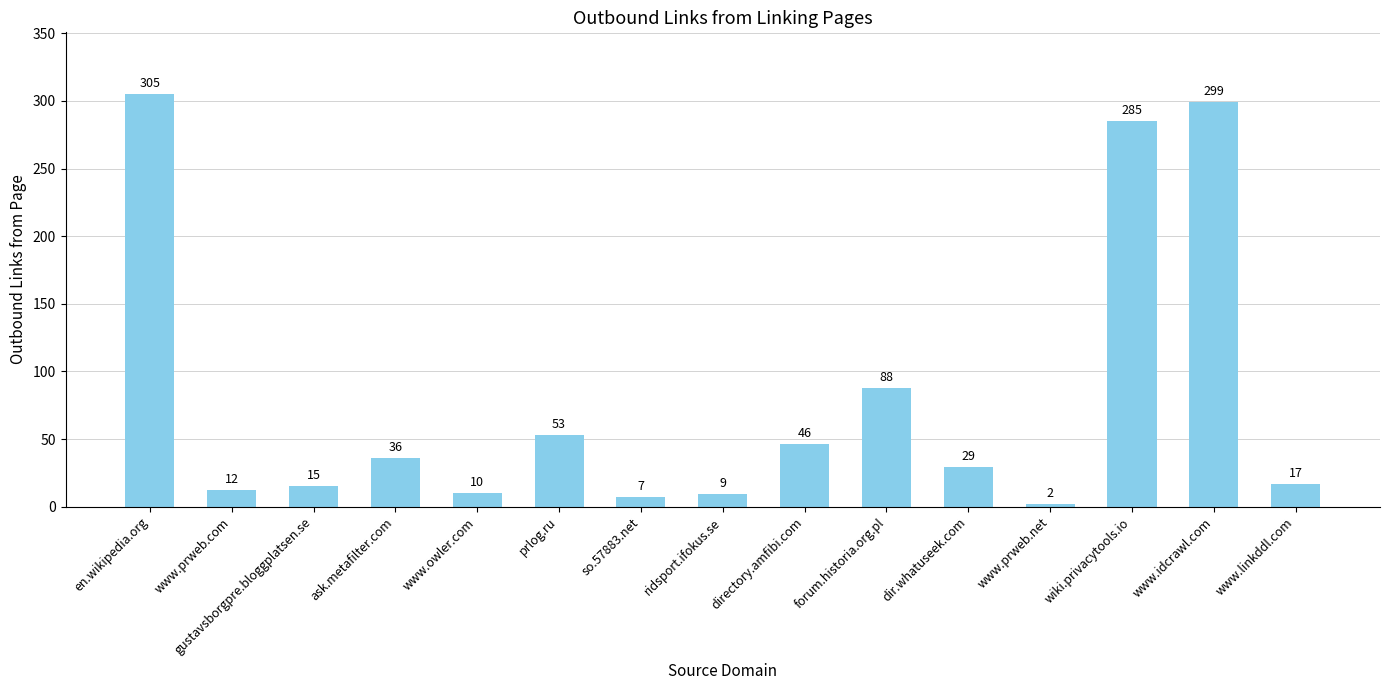

The value at forum.historia.org.pl is 133. True or false?

False